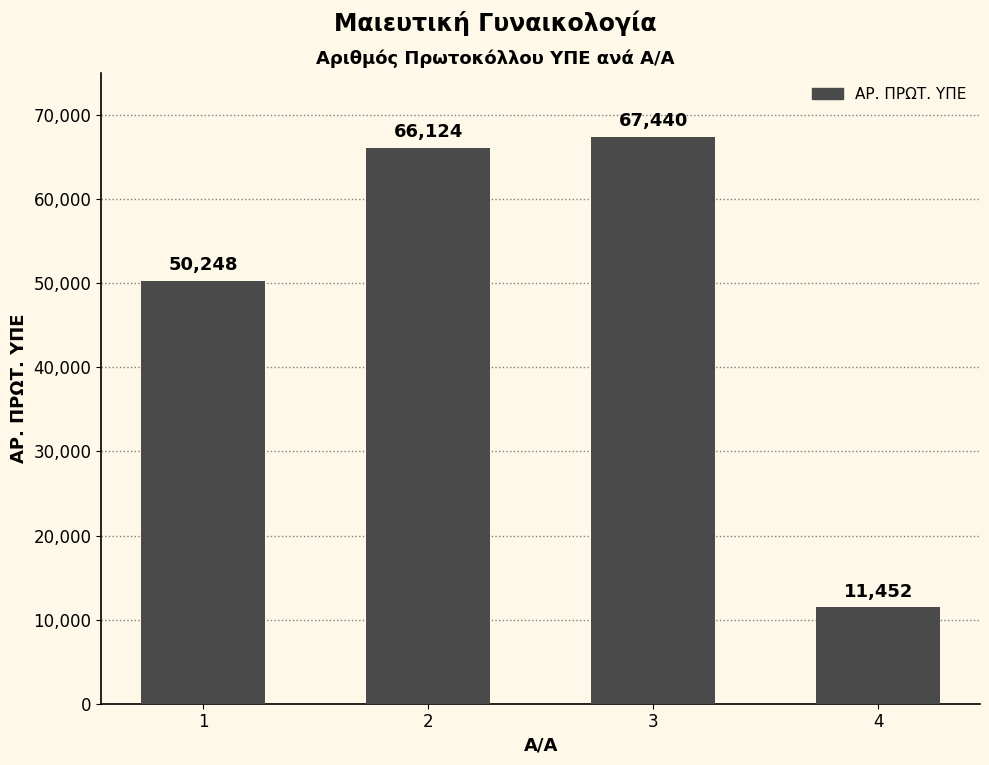

Reading right to left, transcribe all the data shown in this chart.

11452	67440	66124	50248